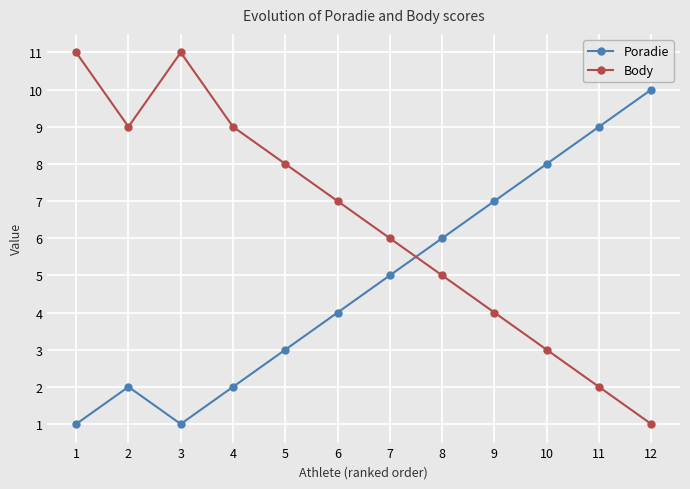

What is the highest value of the Poradie series?

10